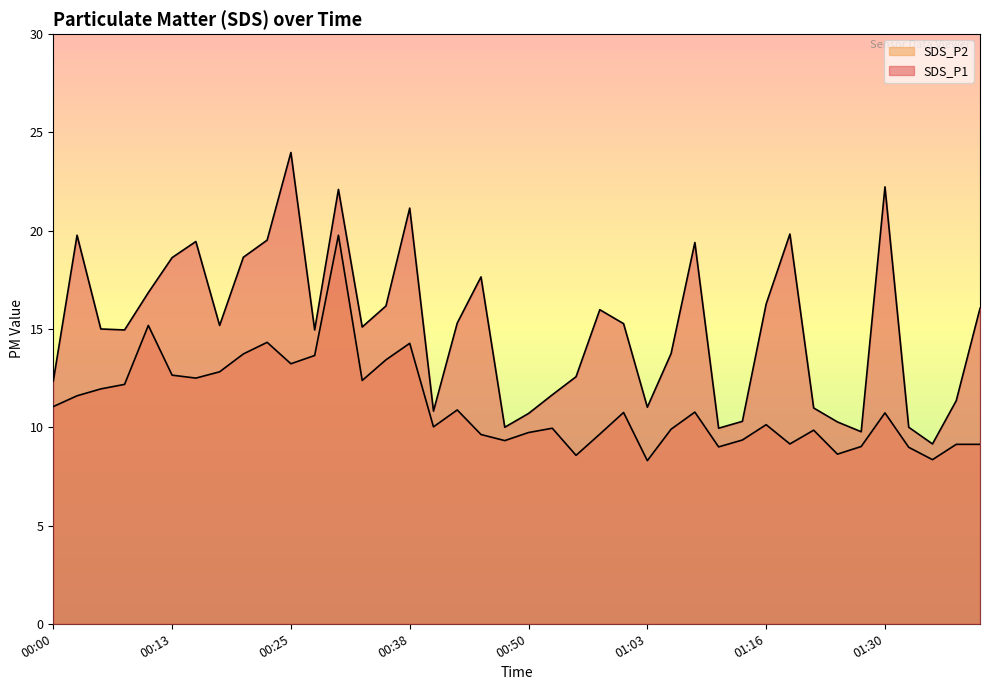

Between 00:53 and 00:35, which is larger?

00:35